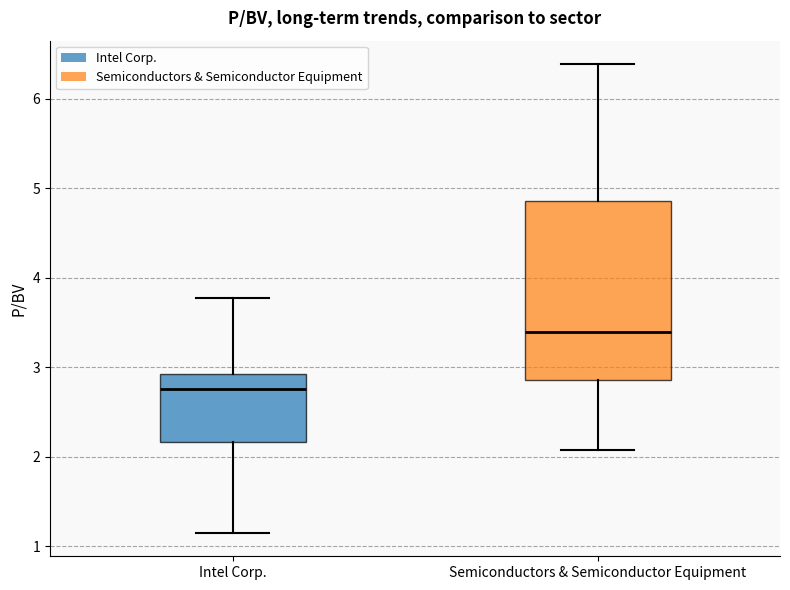

Reading left to right, transcribe this box plot: for each box, give where its median line is, the range the box spans, and where its two whiskers end, as read against the y-axis. The values are not printed on the chart, so give them approximately, as read against the axis.

Intel Corp.: median 2.8, box 2.2 to 2.9, whiskers 1.2 to 3.8
Semiconductors & Semiconductor Equipment: median 3.4, box 2.9 to 4.9, whiskers 2.1 to 6.4